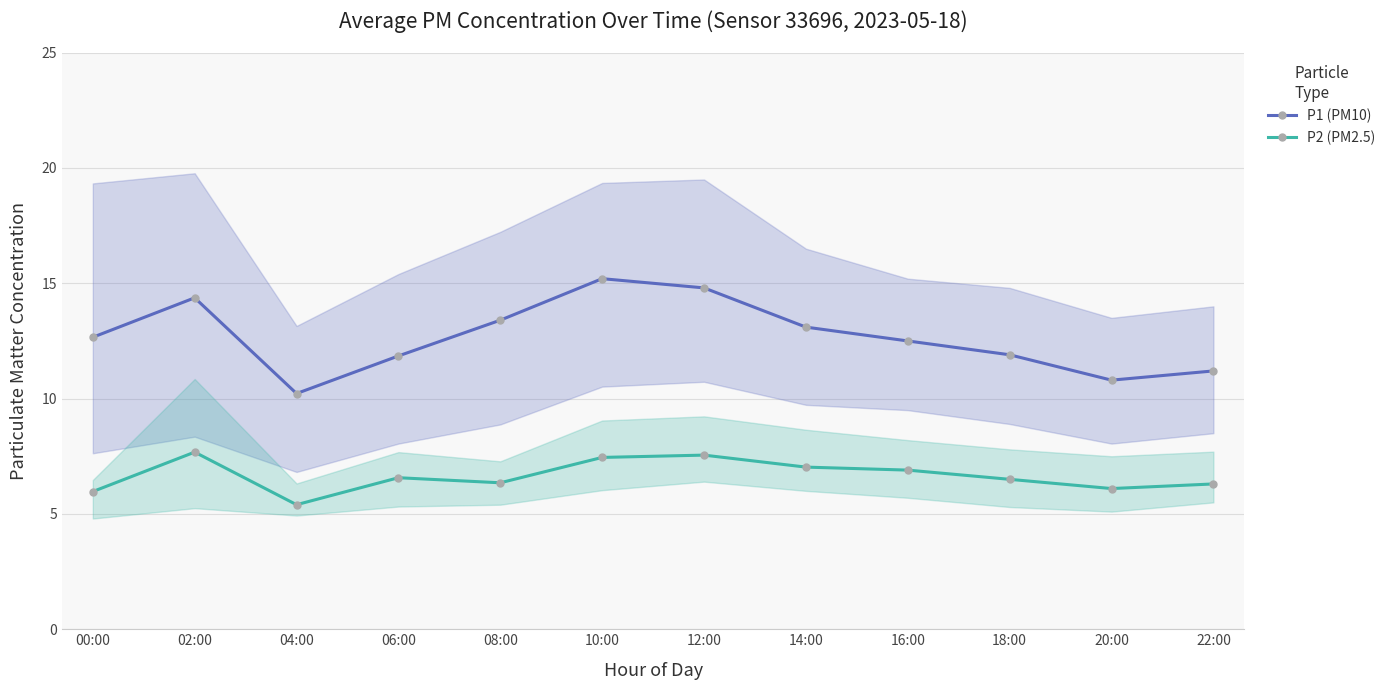

Where does the P1 (PM10) series first go above 12?

00:00